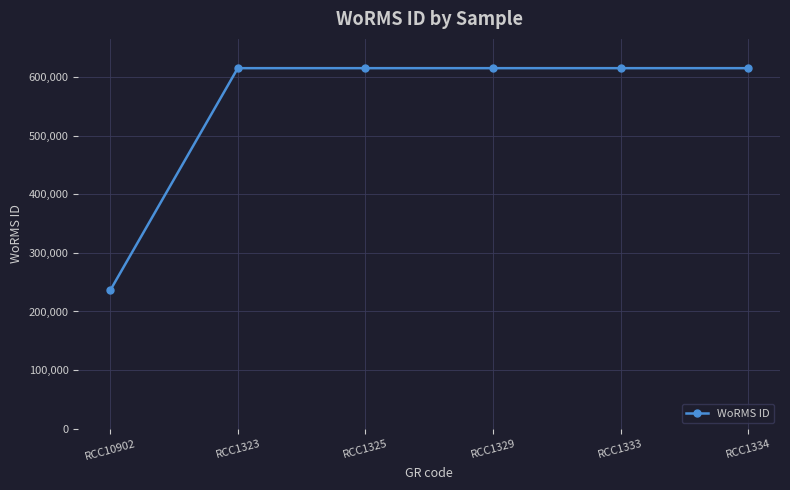

Which category has the lowest value across all series?

RCC10902